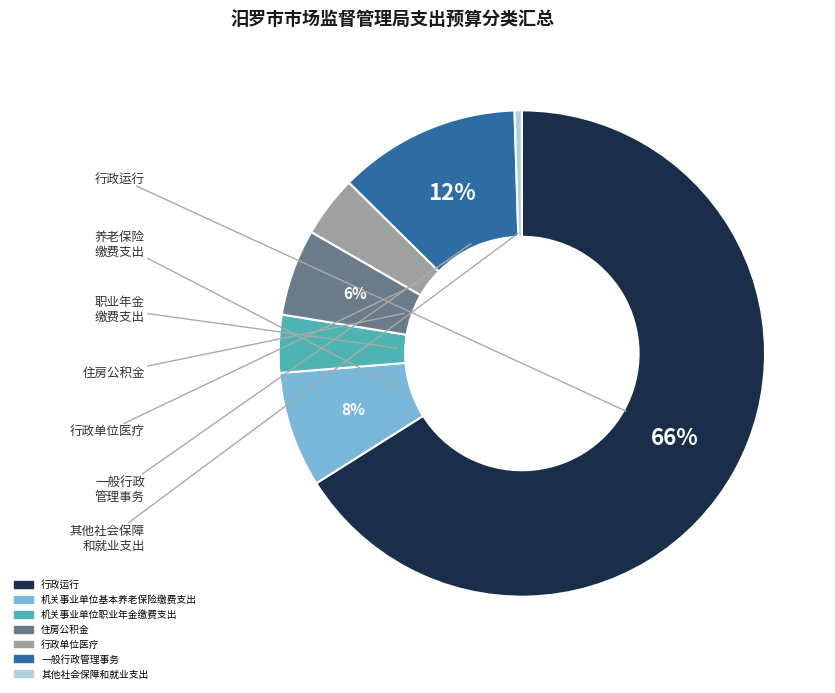

Does 一般行政管理事务 account for over 50% of the chart?

No